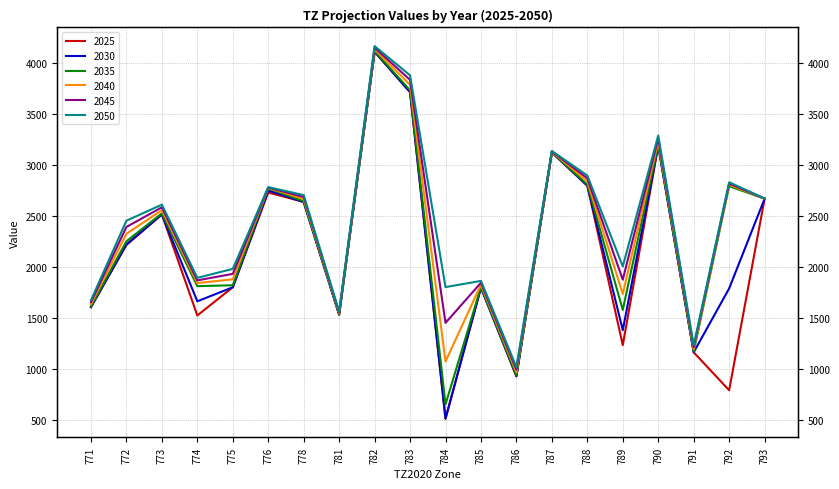

Read the 2035 value at 791.

1167.6